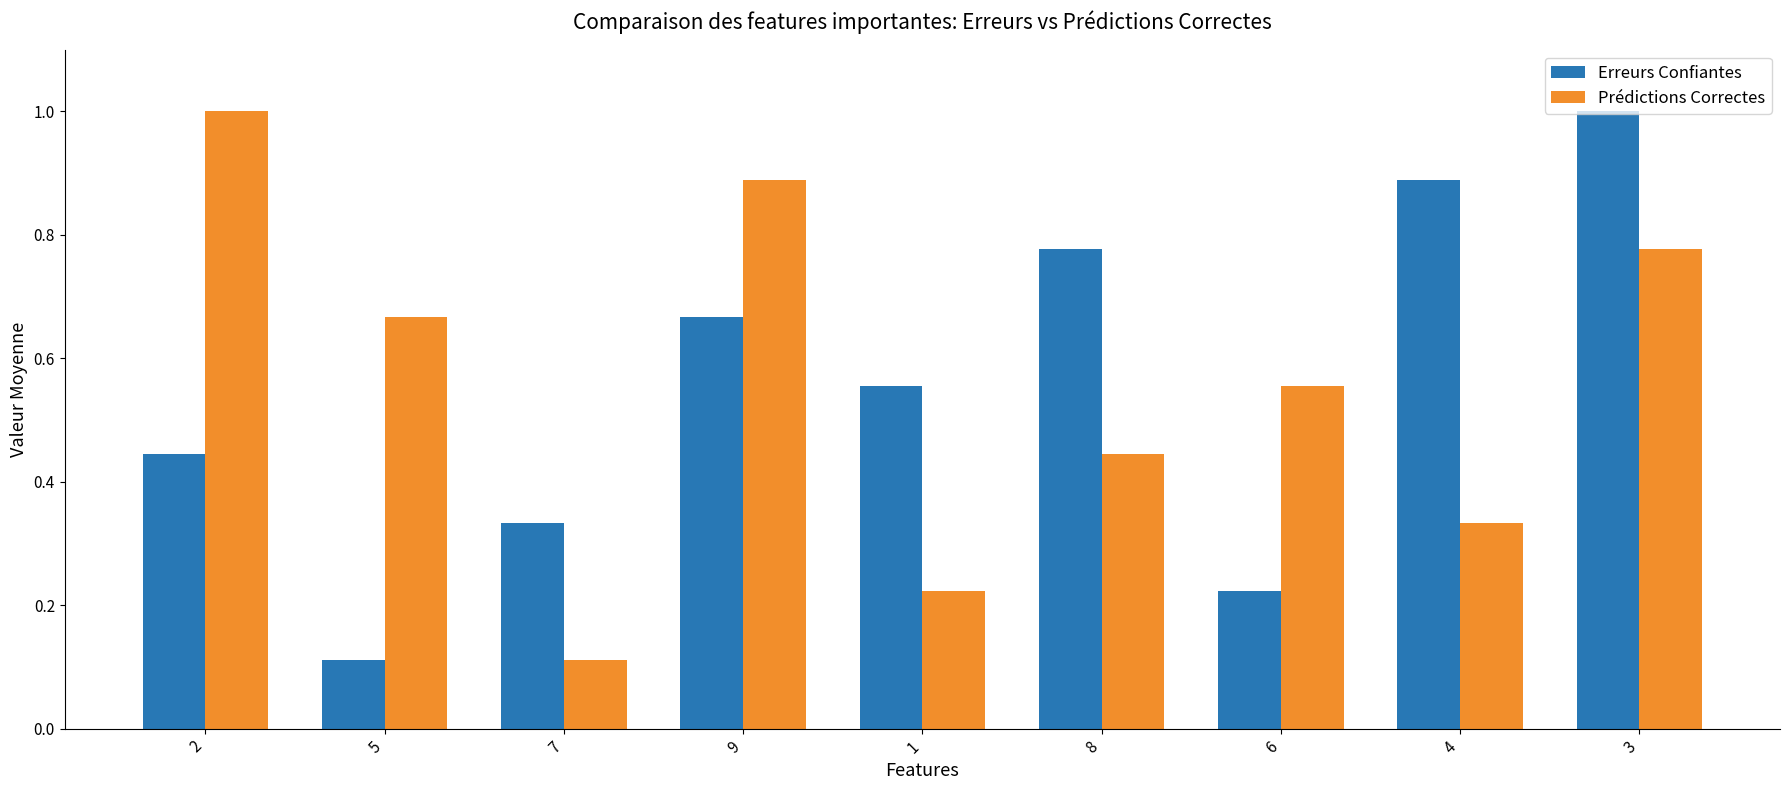

Count the number of data series in this chart.

2